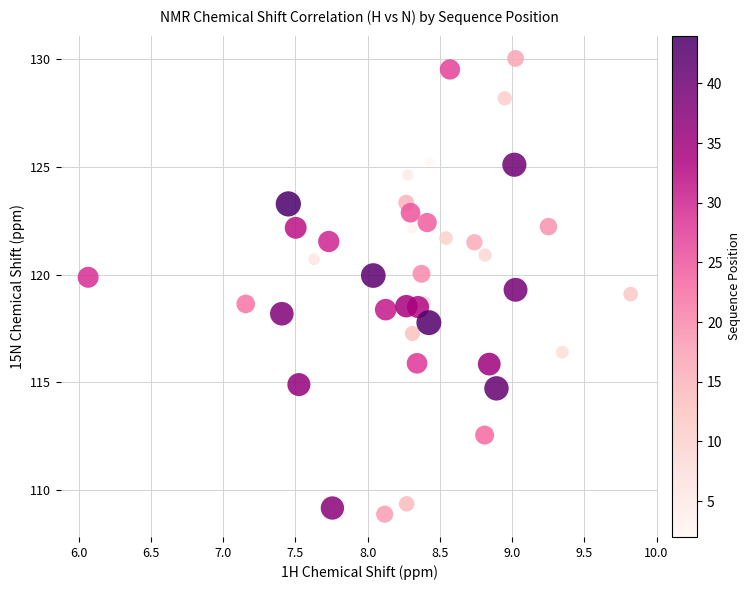

What is the range of Y values (max minus min)?

21.2